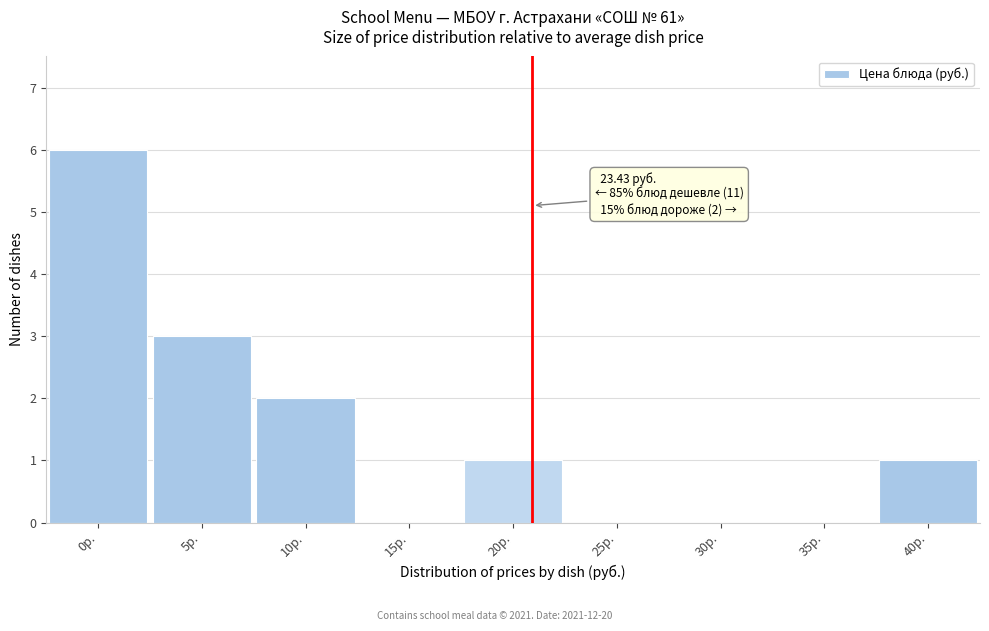

Reading left to right, list all the values displayed in this chart.

0р.=6	5р.=3	10р.=2	15р.=0	20р.=1	25р.=0	30р.=0	35р.=0	40р.=1